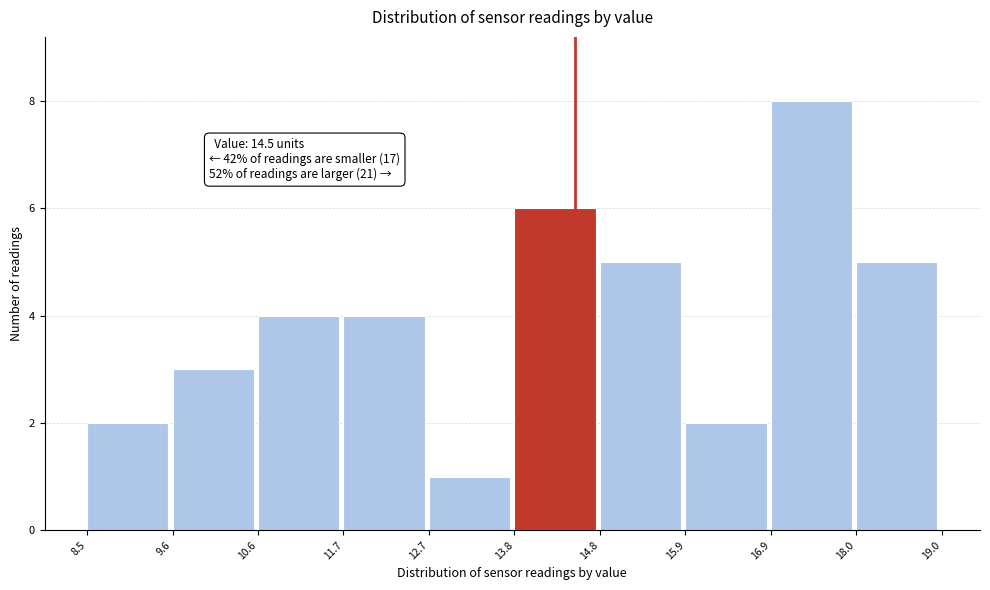

Over which range of the x-axis is the bar tallest?

16.9 to 18.0